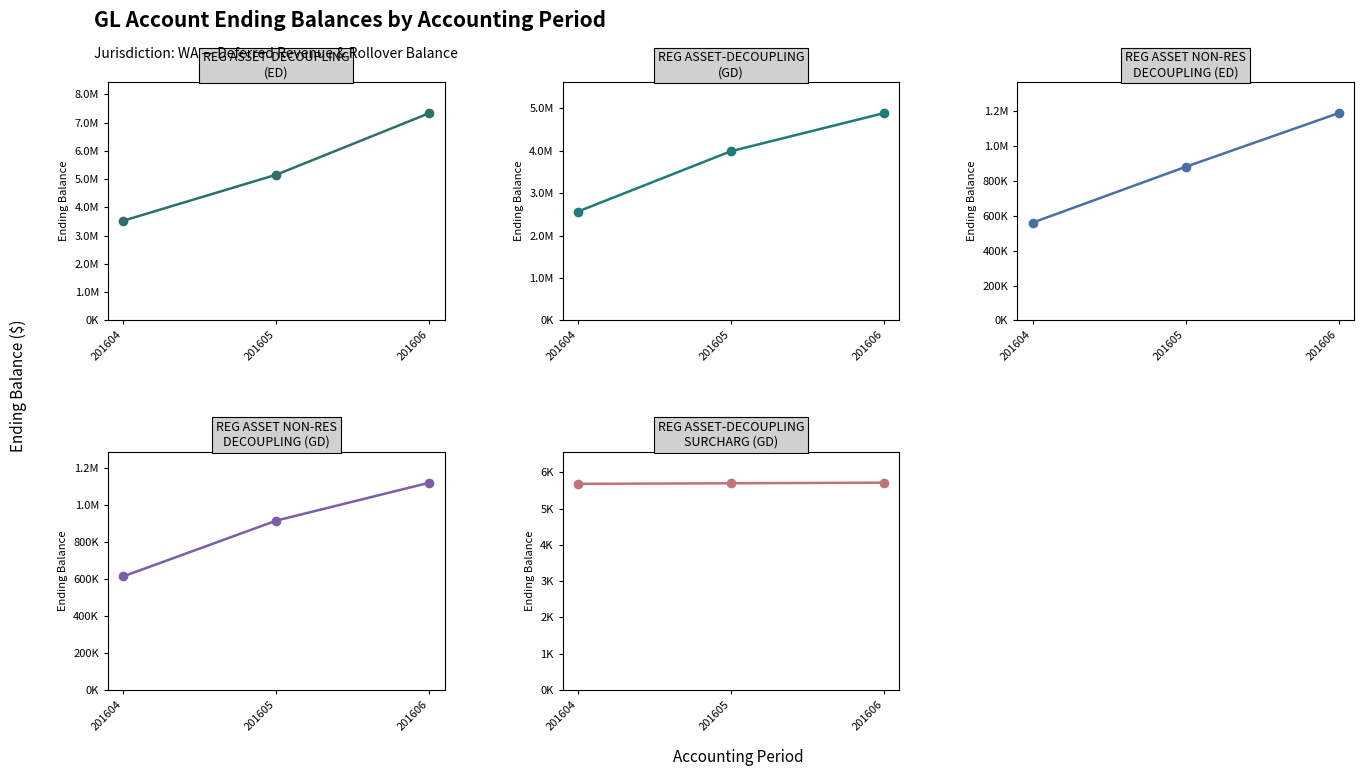

What is the value of the 186338 GD point at the 2nd from the left?

916275.3